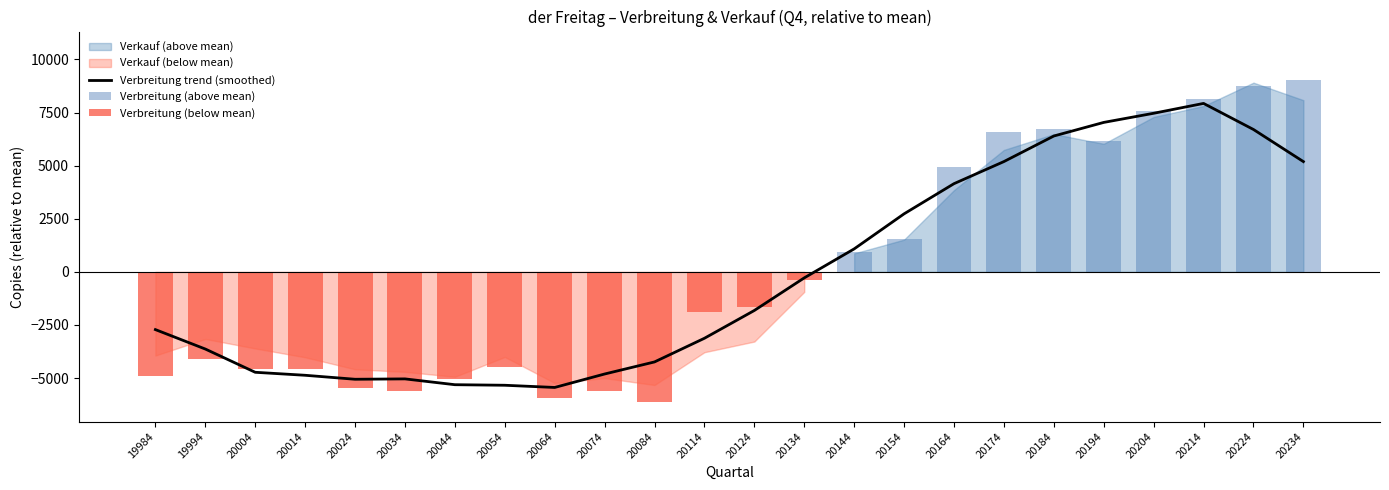

List the labels in order of Verbreitung value, largest first.

20234, 20224, 20214, 20204, 20184, 20174, 20194, 20164, 20154, 20144, 20134, 20124, 20114, 19994, 20054, 20014, 20004, 19984, 20044, 20024, 20074, 20034, 20064, 20084